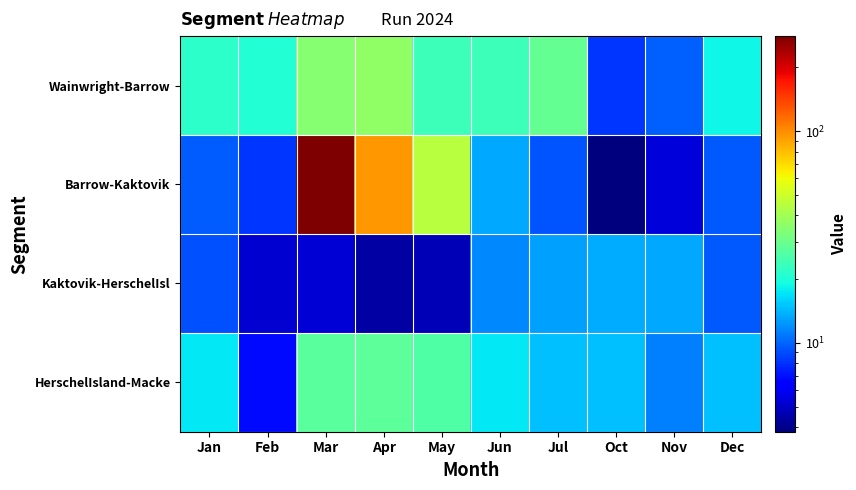

Reading left to right, what are all the values shown in this chart?

Wainwright-Barrow: Jan=21.5	Feb=20.6	Mar=34.5	Apr=36.2	May=23.4	Jun=23.6	Jul=28.6	Oct=8.1	Nov=9.8	Dec=18.6
Barrow-Kaktovik: Jan=9.6	Feb=8.2	Mar=281.4	Apr=95.5	May=44.4	Jun=13.4	Jul=9.3	Oct=3.8	Nov=5.4	Dec=9.5
Kaktovik-HerschelIsl: Jan=9.2	Feb=5.2	Mar=5.3	Apr=4.4	May=4.7	Jun=11.7	Jul=12.8	Oct=13.6	Nov=13.4	Dec=9.5
HerschelIsland-Macke: Jan=17.5	Feb=6.8	Mar=27.2	Apr=27.8	May=26.1	Jun=17.4	Jul=14.8	Oct=14.8	Nov=11.2	Dec=14.8